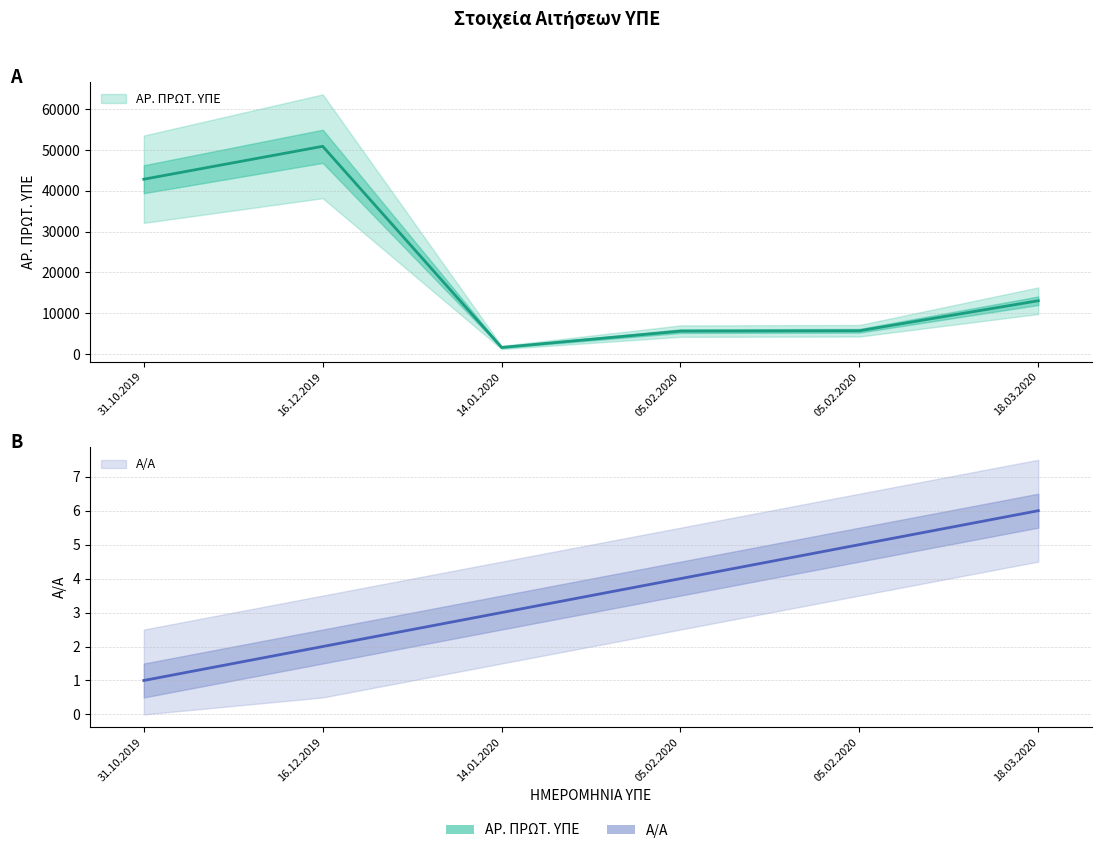

Count the number of categories in the chart.

6